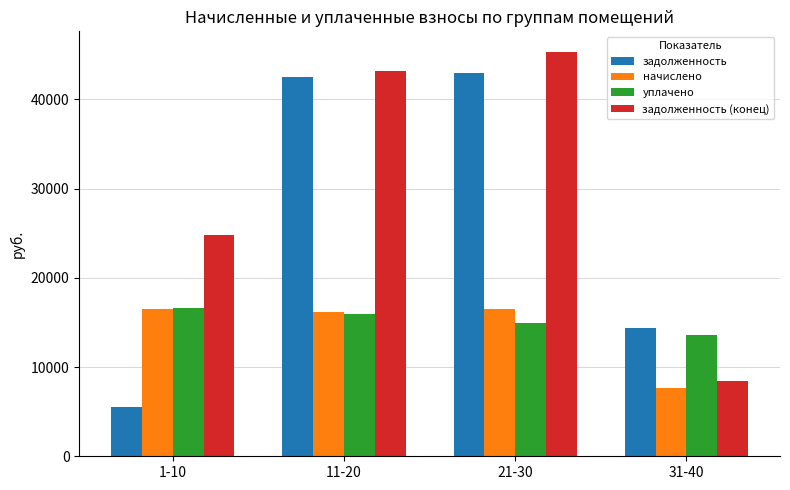

What are all the series names shown in the legend?

задолженность, начислено, уплачено, задолженность (конец)